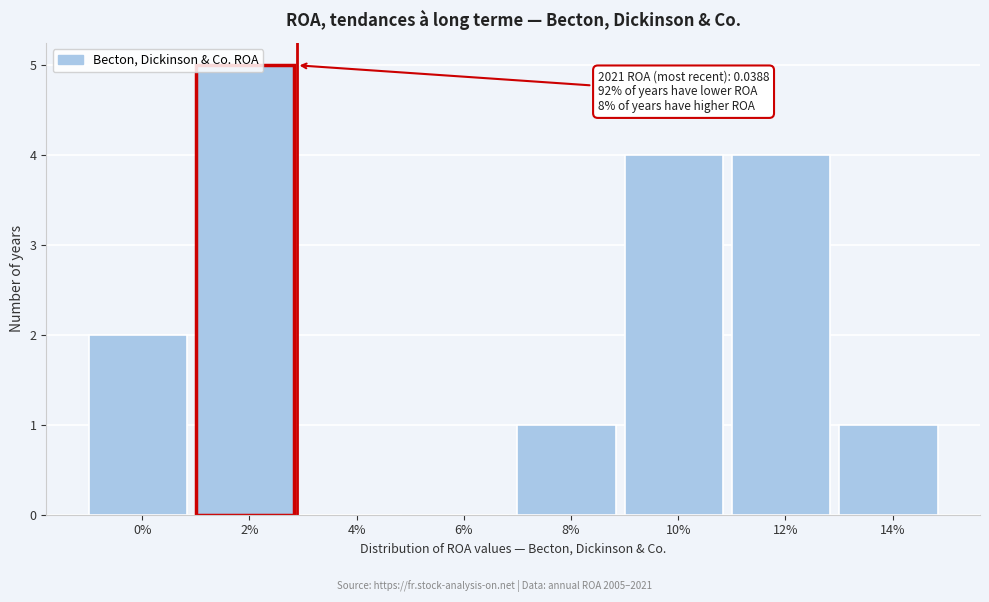

The chart shows a value of 3 at 12%. True or false?

False